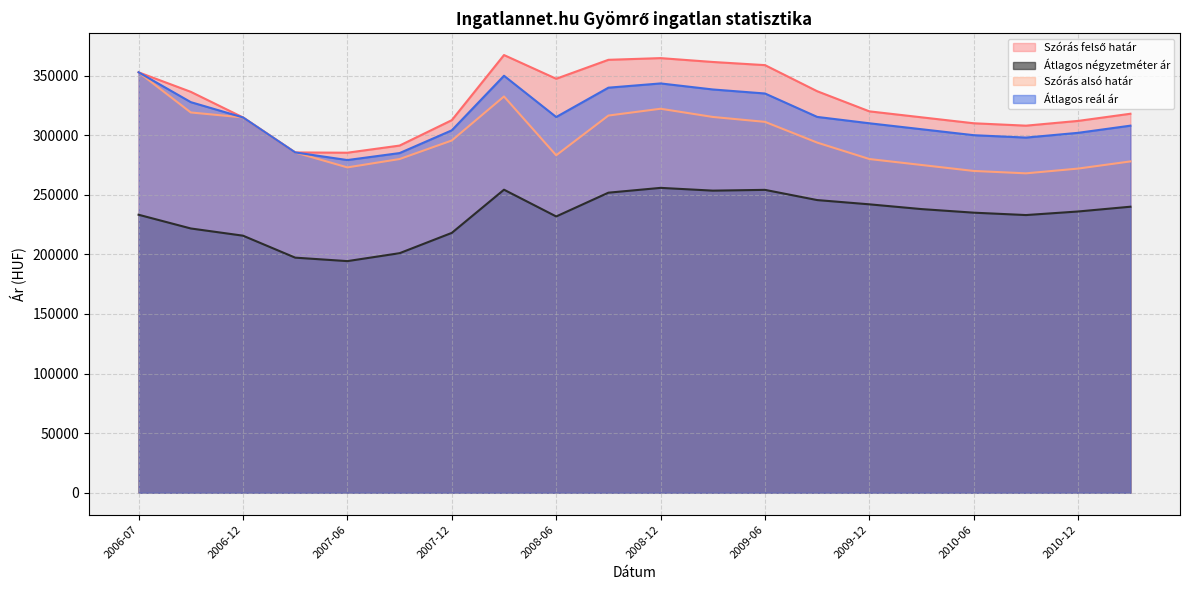

What position from the right is 2010-09?

3